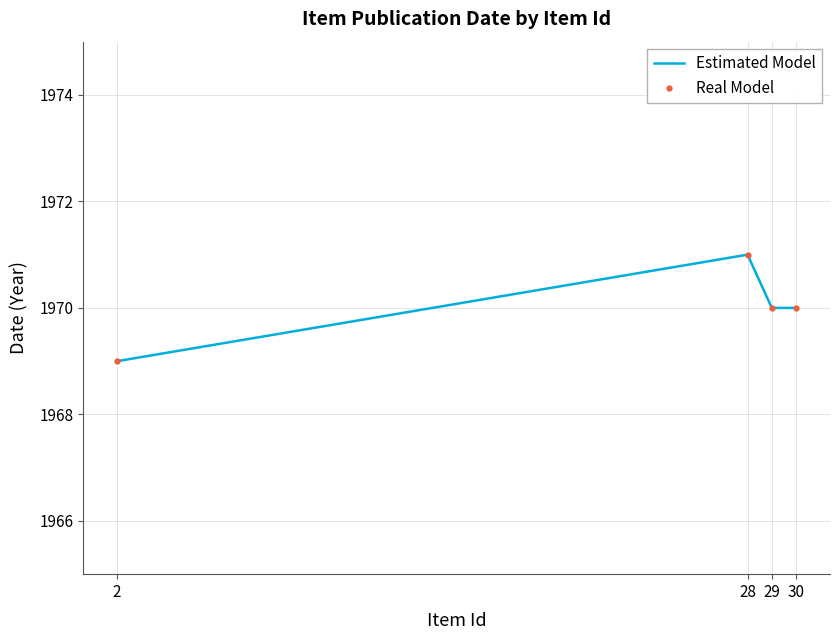

Between 2 and 28, which series saw the biggest shift?

Estimated Model